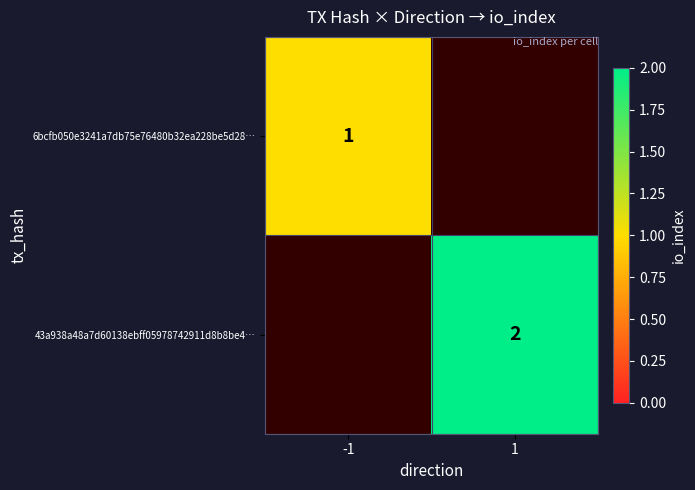

Is it true that 6bcfb050e3241a7db75e76480b32ea228be5d28… equals 2 at -1?

False